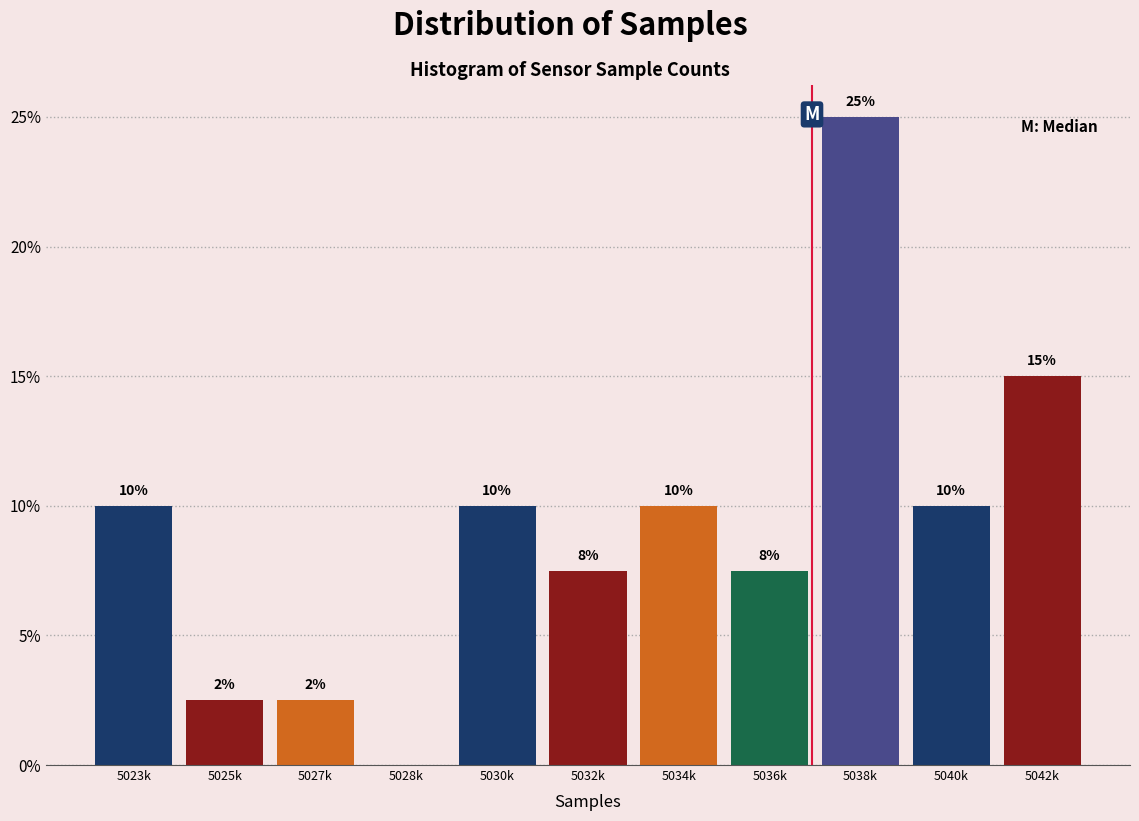

The chart shows a value of 12.2 at 5036k. True or false?

False